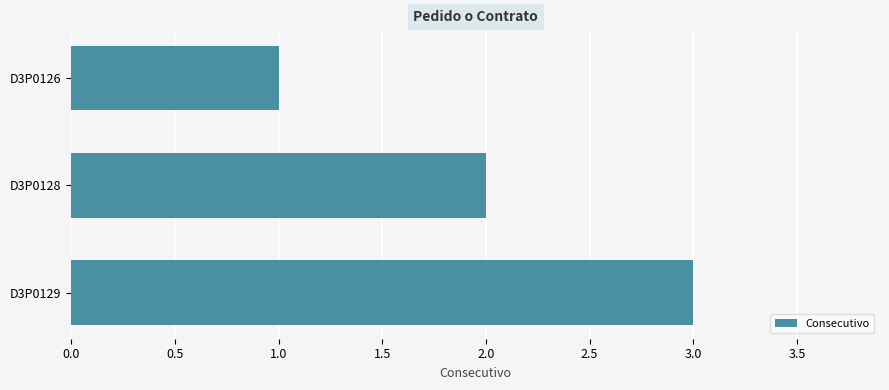

List the labels in order of value, largest first.

D3P0129, D3P0128, D3P0126